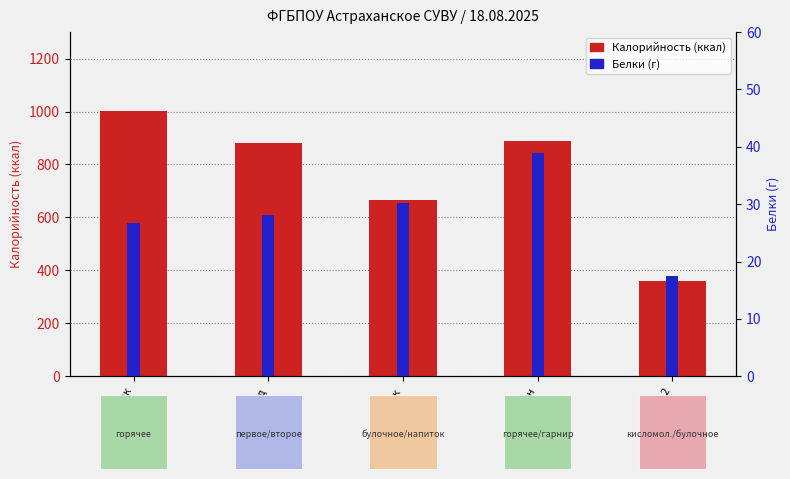

How many data points in Белки (г) are above 28?

3